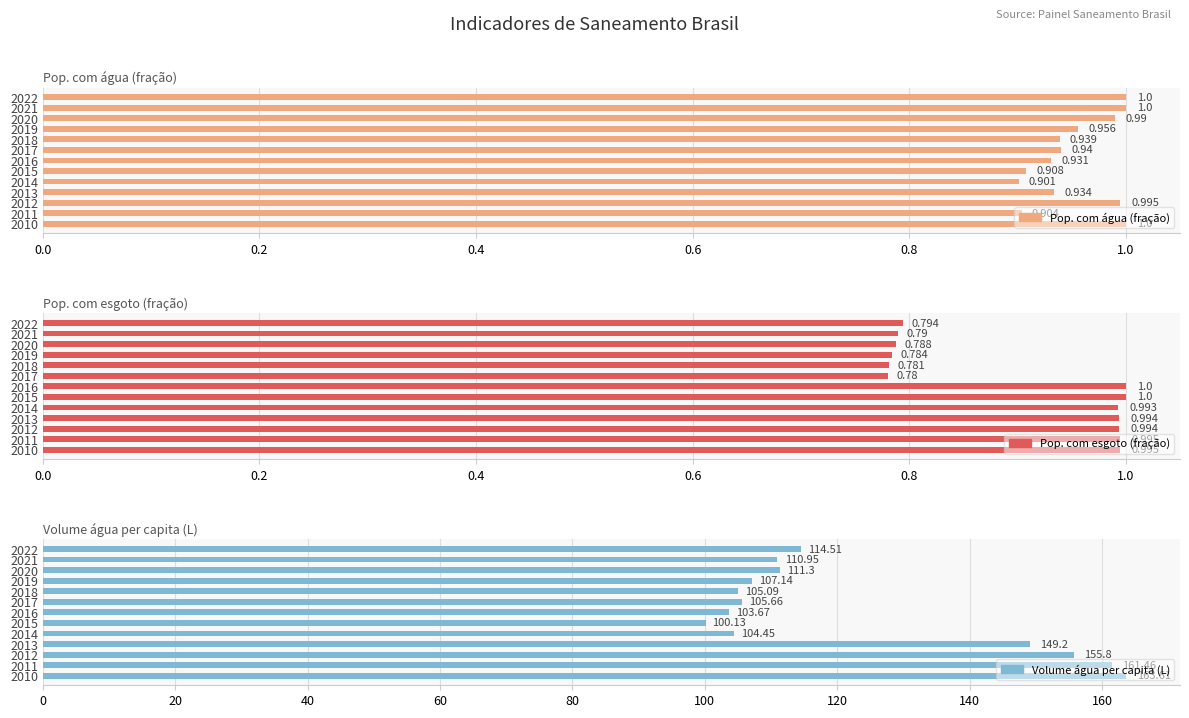

What position from the right is 8?

5